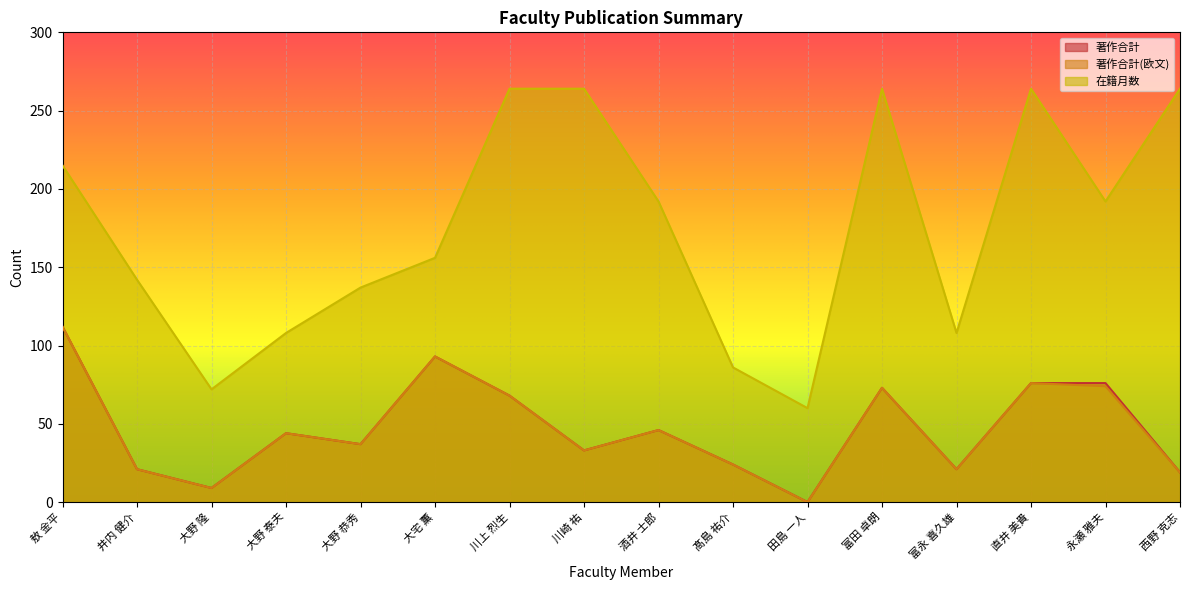

True or false: 著作合計 and 在籍月数 cross at least once.

False